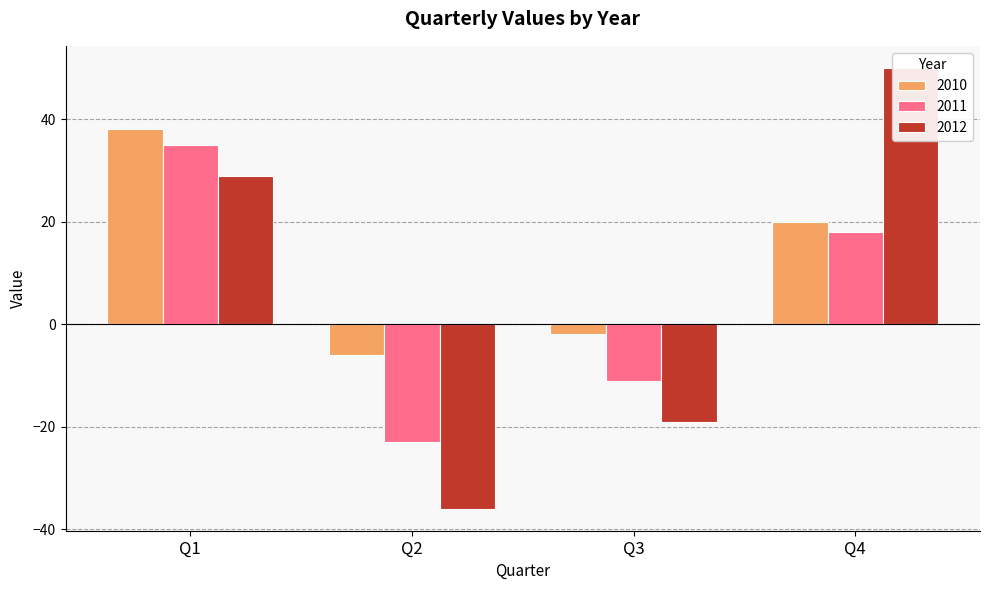

Count the number of data series in this chart.

3